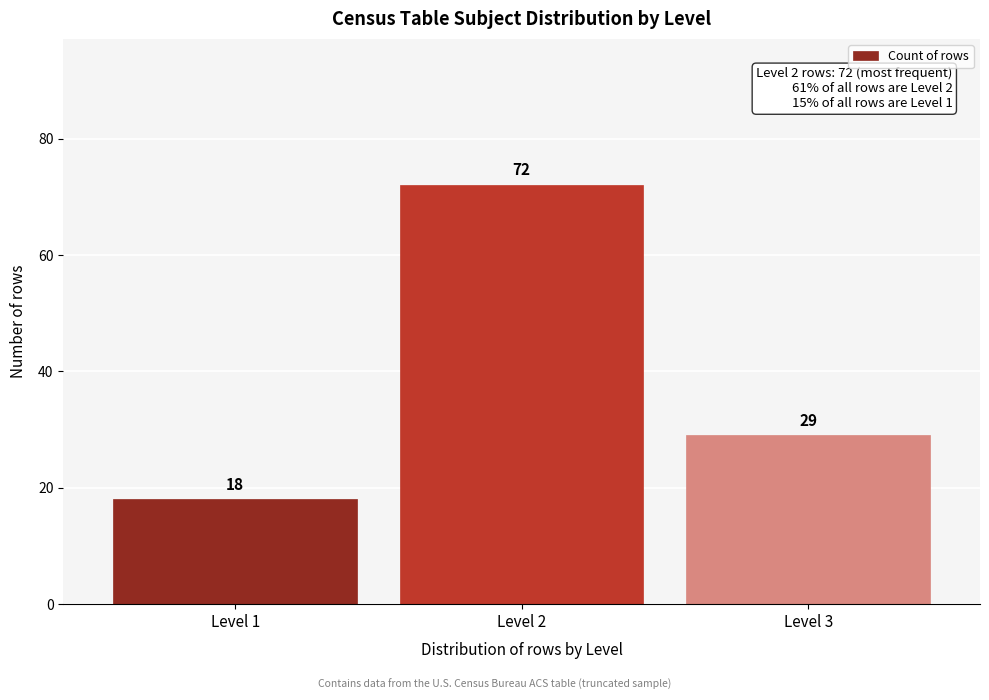

Reading left to right, what are all the values shown in this chart?

Level 1=18	Level 2=72	Level 3=29